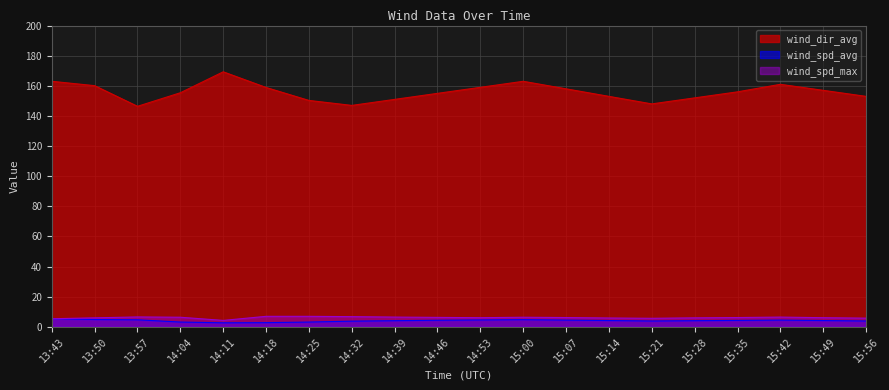

Reading right to left, transcribe all the data shown in this chart.

wind_dir_avg: 153.0	157.0	161.0	156.0	152.0	148.0	153.0	158.0	163.0	159.0	155.0	151.0	147.0	150.3	158.9	169.3	155.4	146.4	160.1	163.0
wind_spd_avg: 3.9	4.2	4.5	4.3	4.1	3.9	4.2	4.5	4.8	4.6	4.4	4.1	3.8	3.2	2.8	2.7	3.2	4.7	4.9	5.4
wind_spd_max: 5.8	6.1	6.5	6.2	6.0	5.7	5.9	6.2	6.4	6.1	6.3	6.5	6.8	7.0	7.0	4.3	6.4	6.6	6.0	5.4